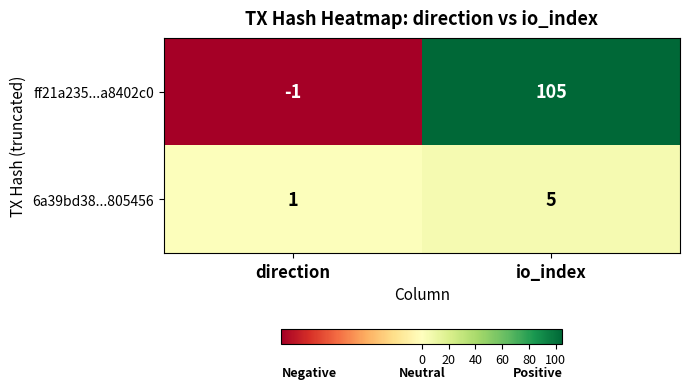

The 6a39bd38...805456 series shows 1 at direction. True or false?

True